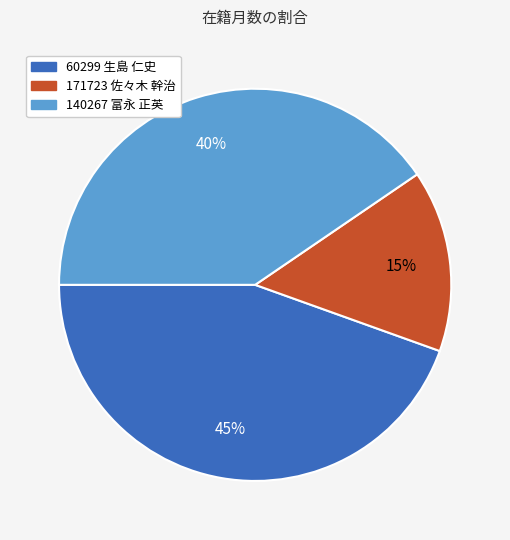

To the nearest percent, what portion does 60299 生島 仁史 represent?

45%